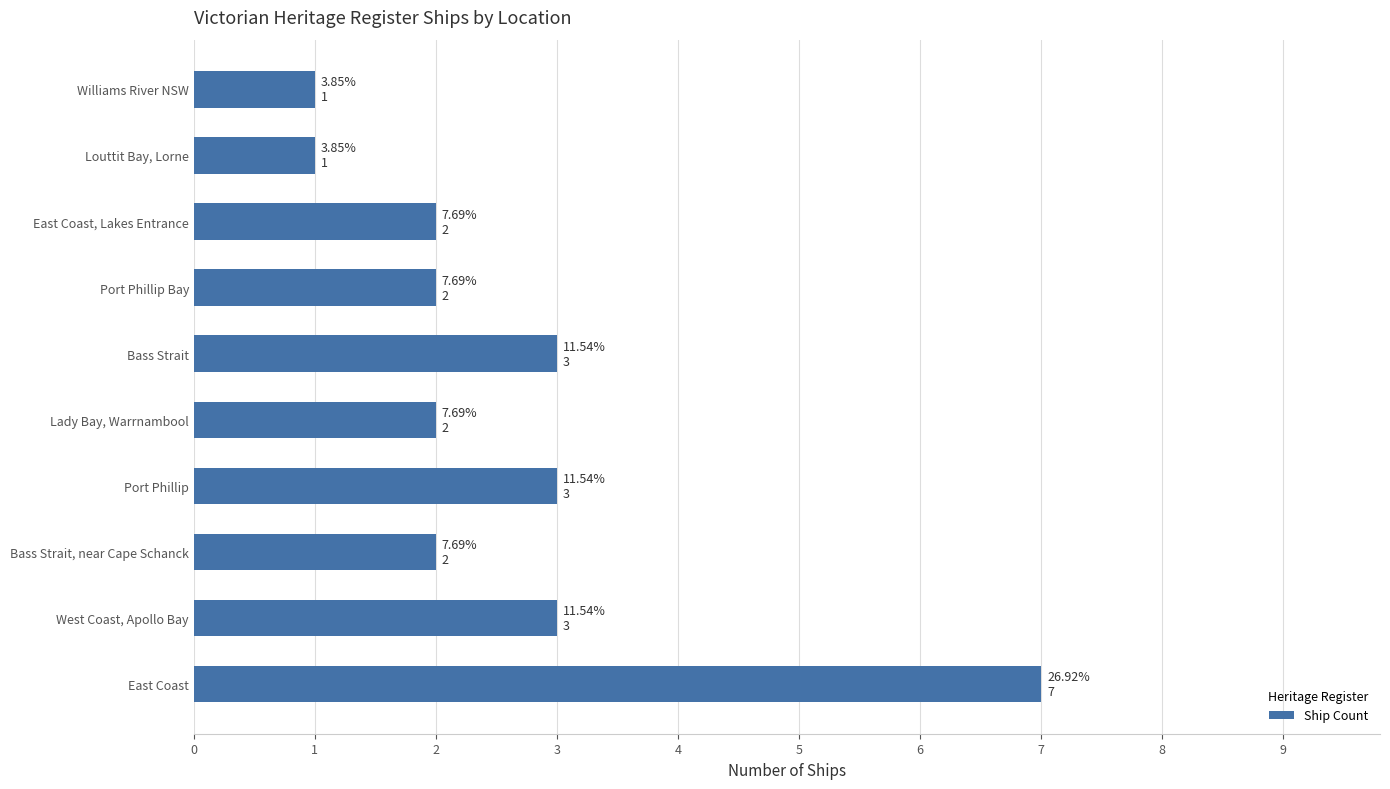

Count the number of categories in the chart.

10